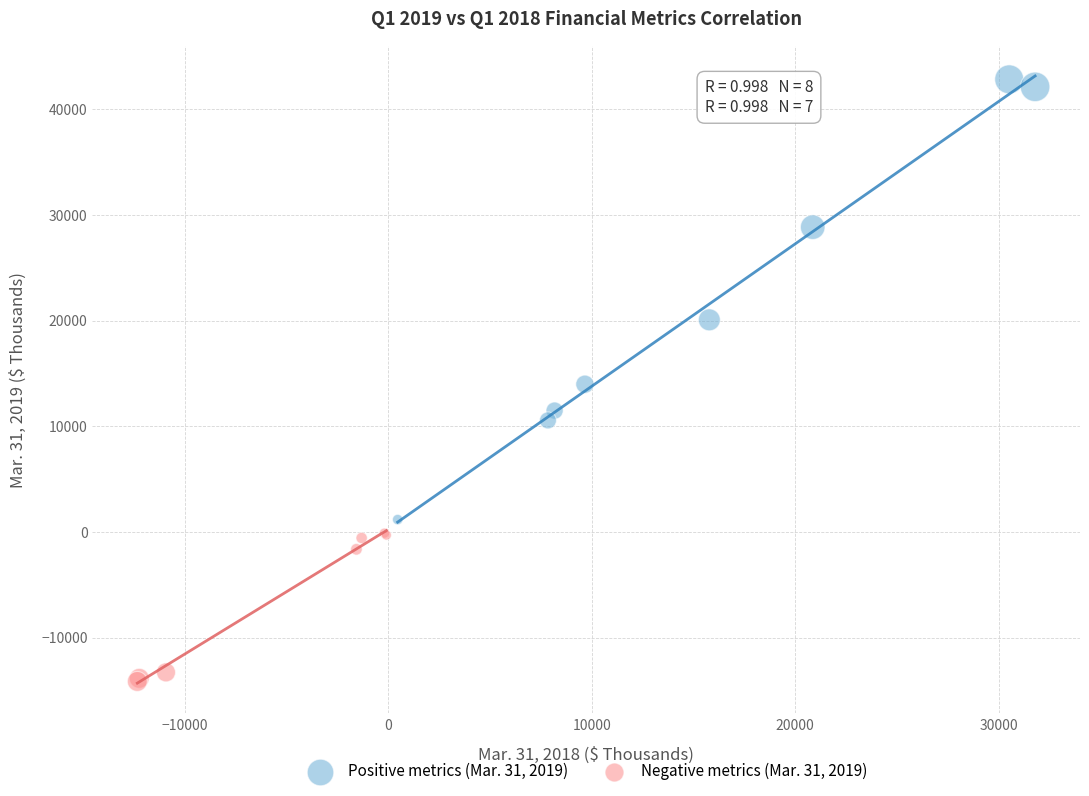

Which series reaches the minimum Y coordinate?

Negative metrics (Mar. 31, 2019)